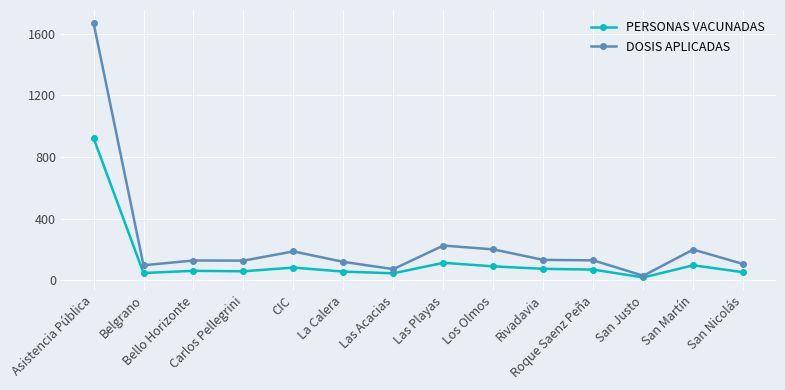

How many data points does each series have?

14